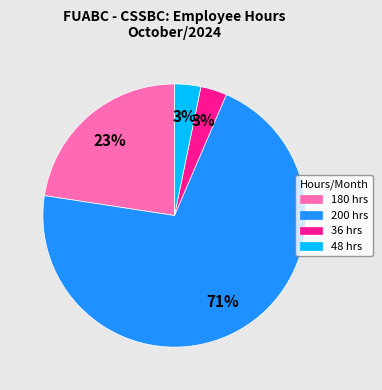

Which category has the biggest portion of the pie?

200 hrs